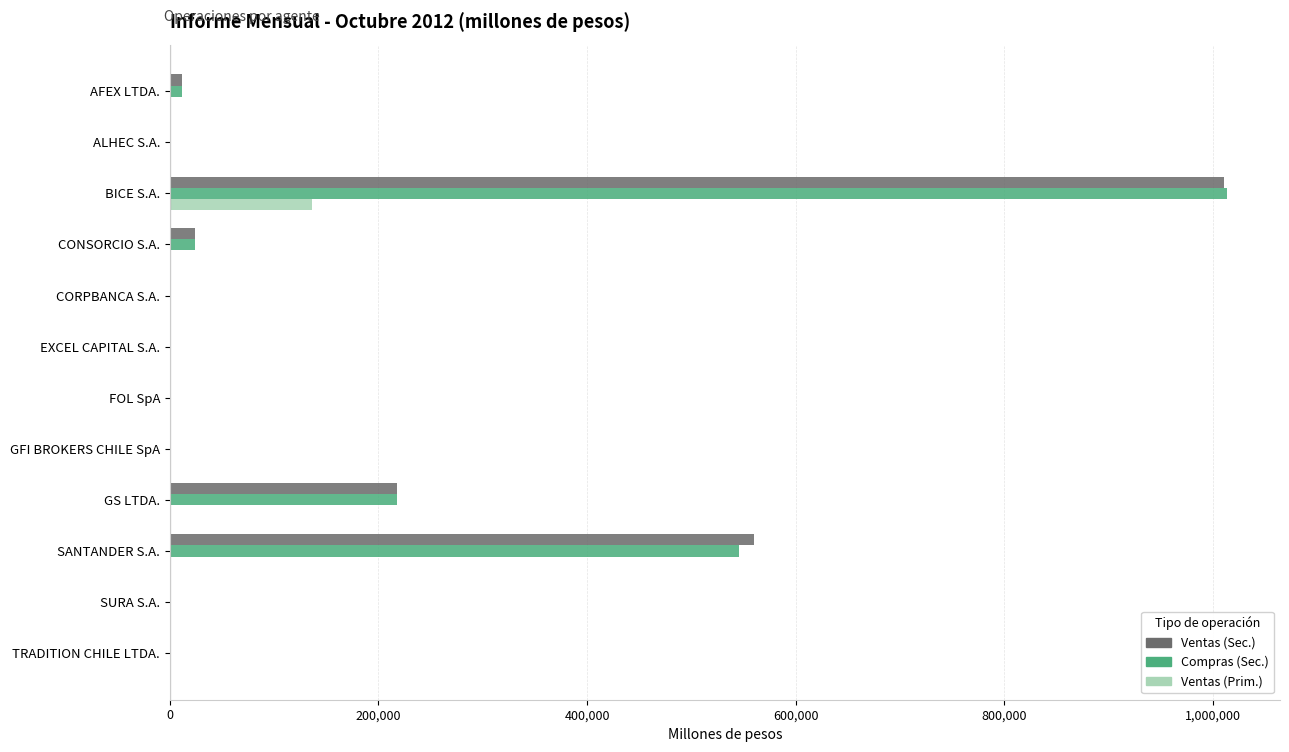

Where is Ventas (Sec.) nearest to the value 505321?

SANTANDER S.A.